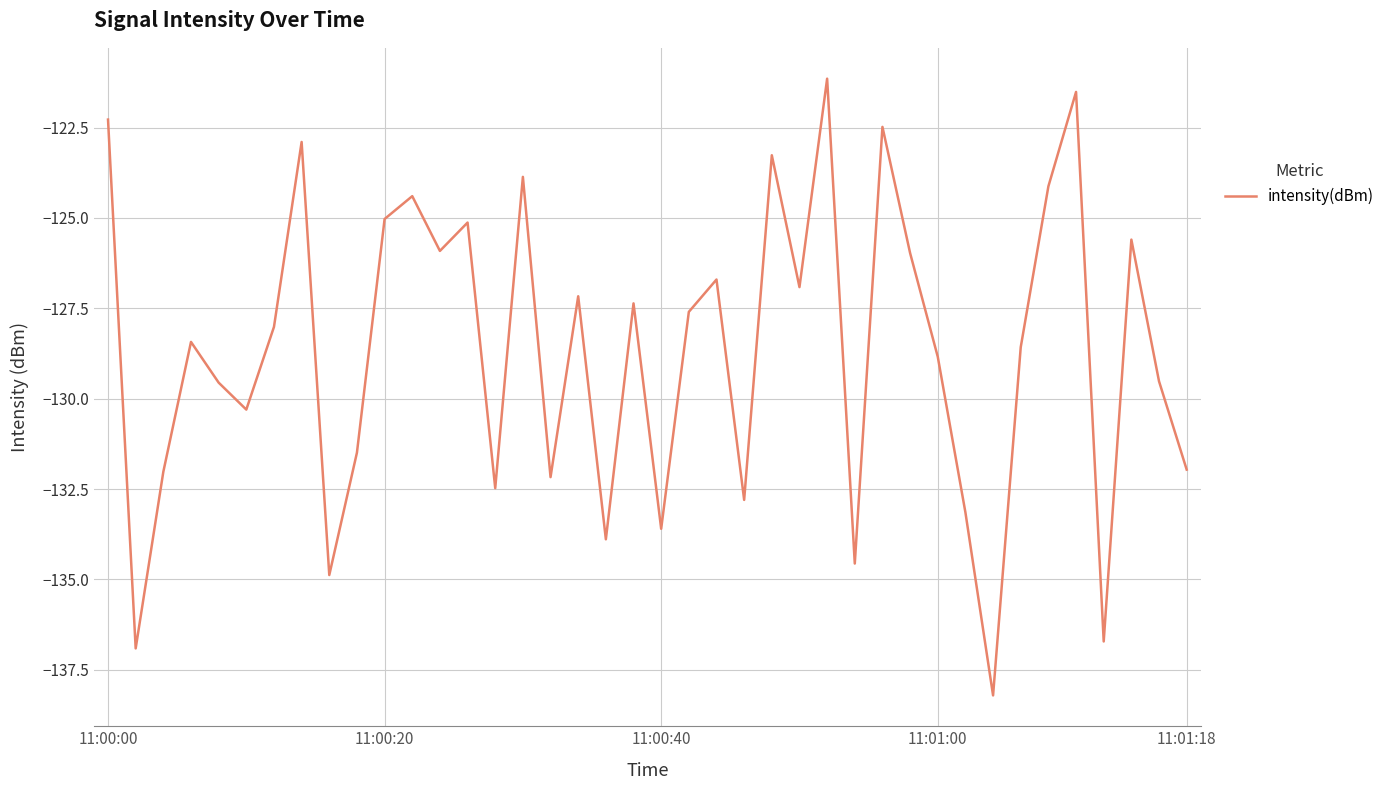

What is the maximum value shown in the chart?

-121.1